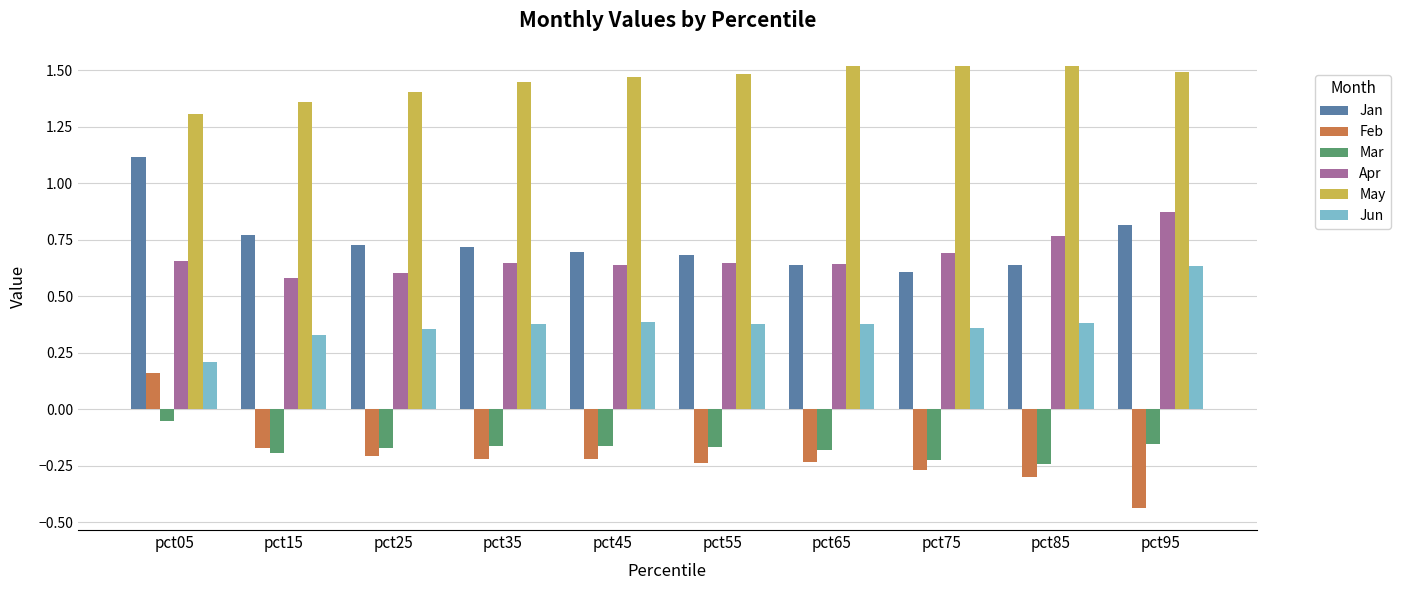

Where is Jun nearest to the value 0?

pct05